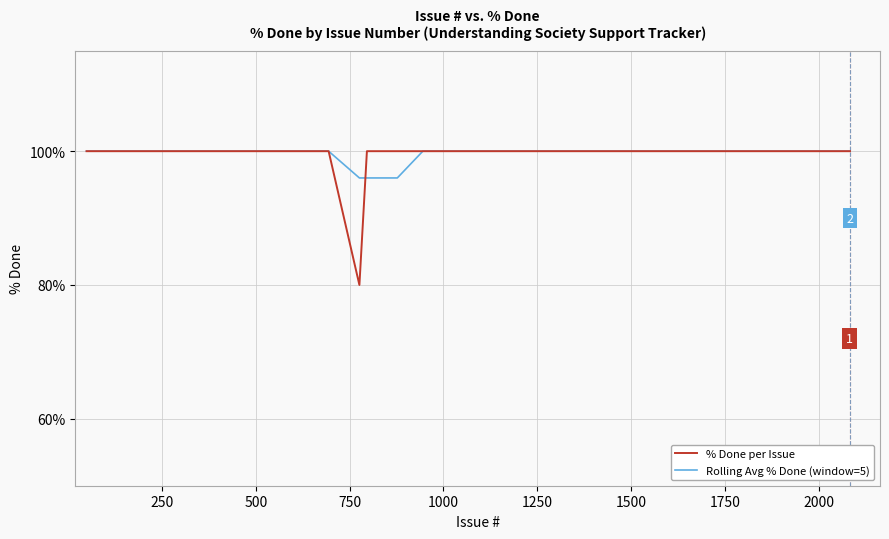

What is the minimum value shown in the chart?

80